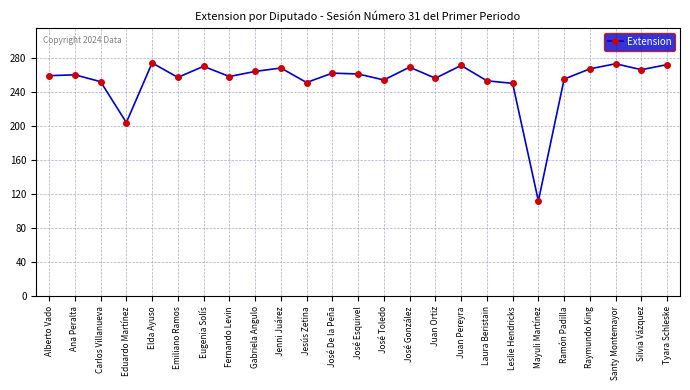

What is the maximum value shown in the chart?

274